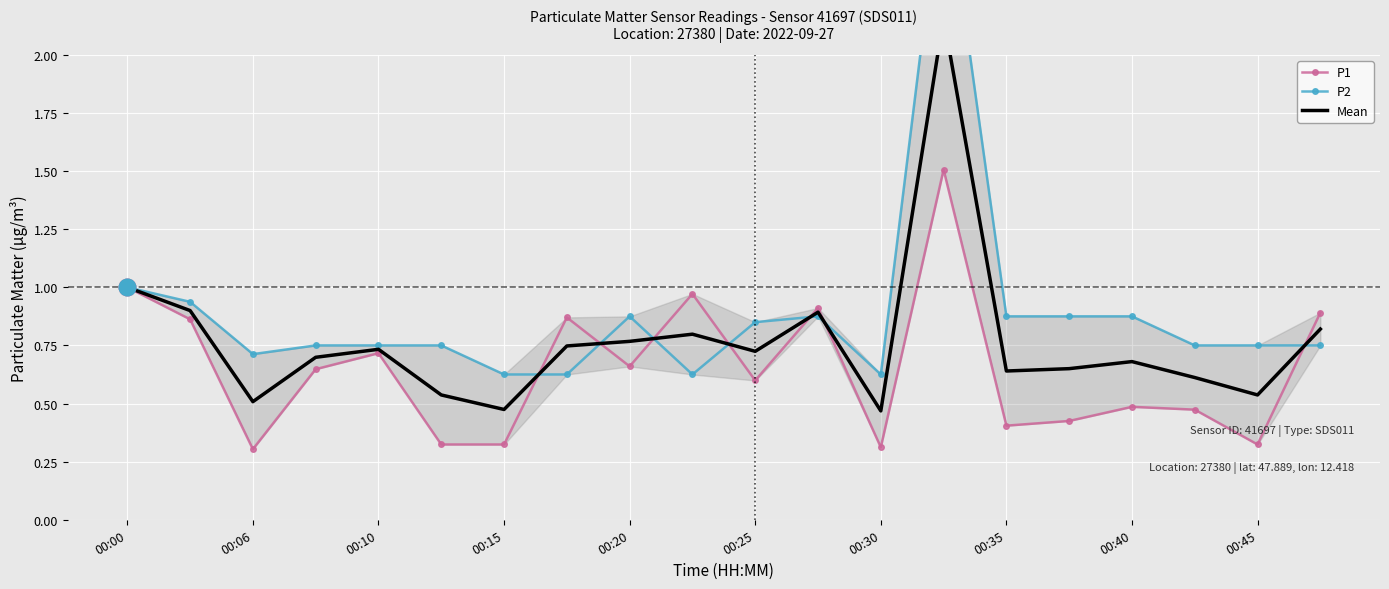

At how many categories does at least one series exceed 2?

1